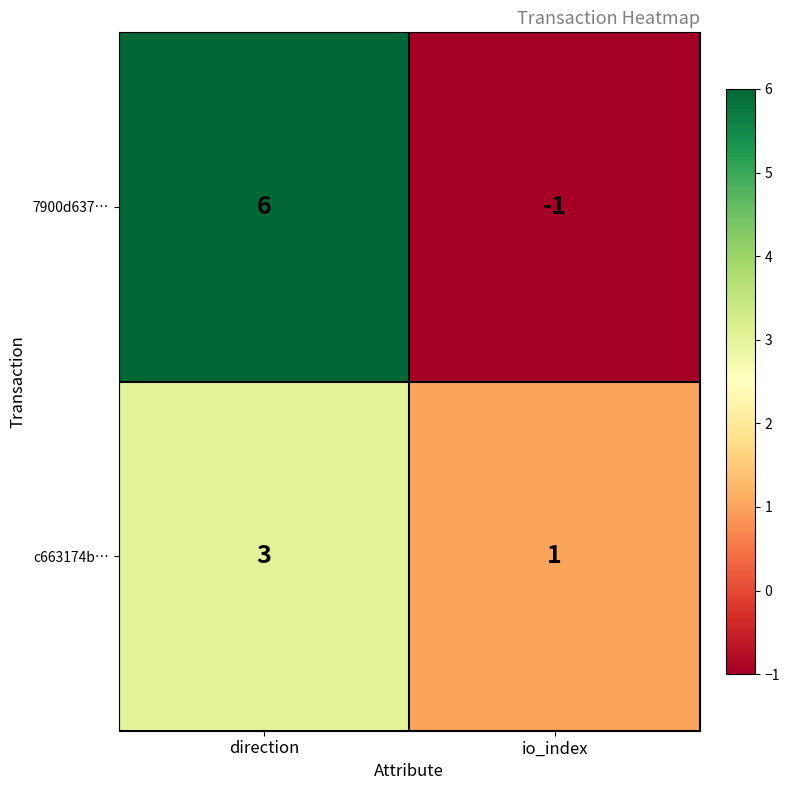

Read the 7900d637… value at direction.

6